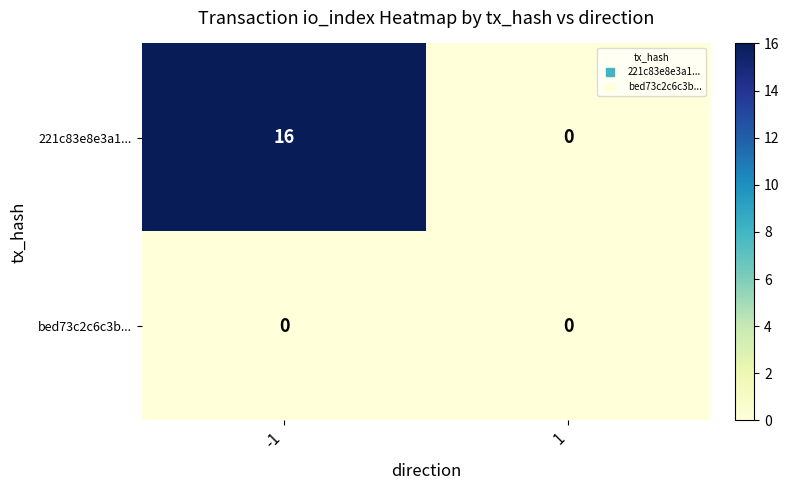

Which series has the widest spread of values?

221c83e8e3a1...